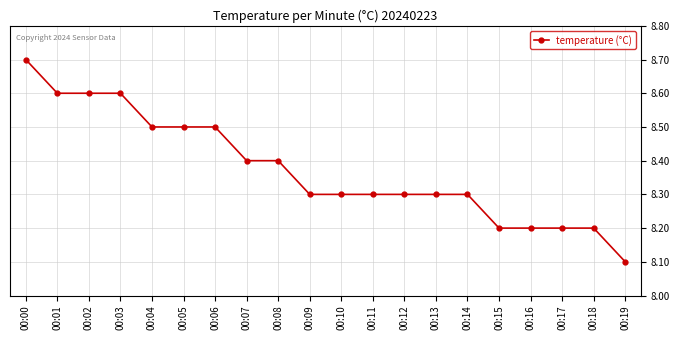

What is the change in value from 00:00 to 00:06?

-0.2